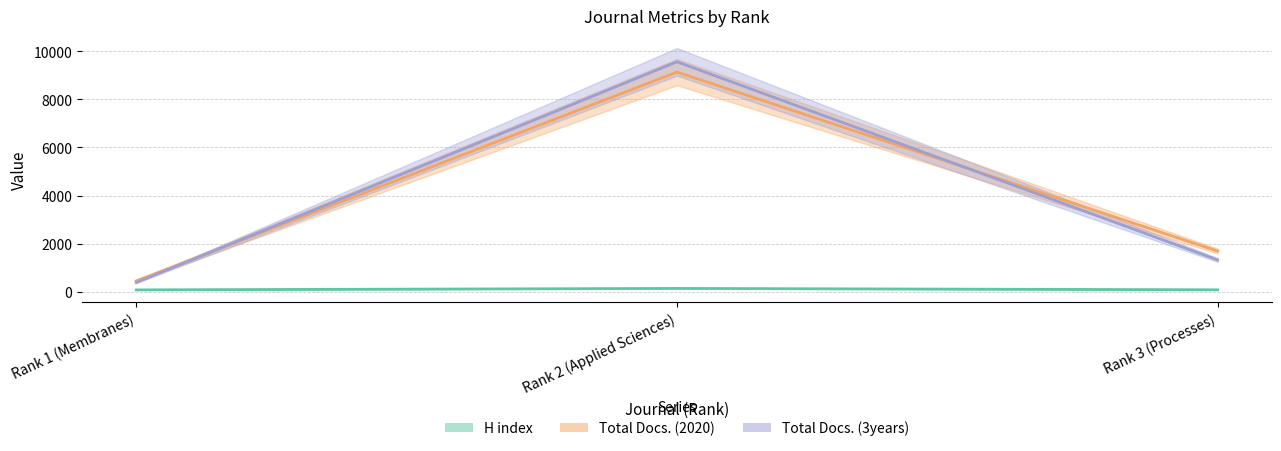

Is it true that Total Docs. (2020) equals 726 at Rank 1 (Membranes)?

False